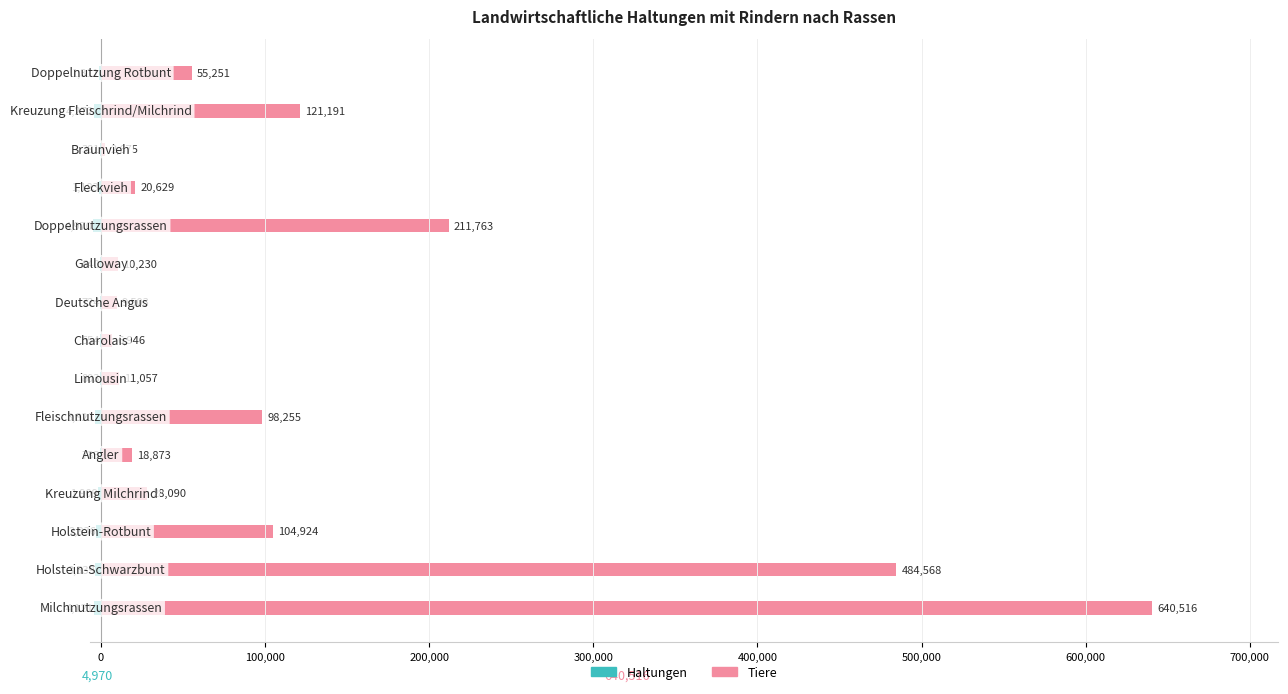

The value of Haltungen at 10 is -4970. True or false?

True